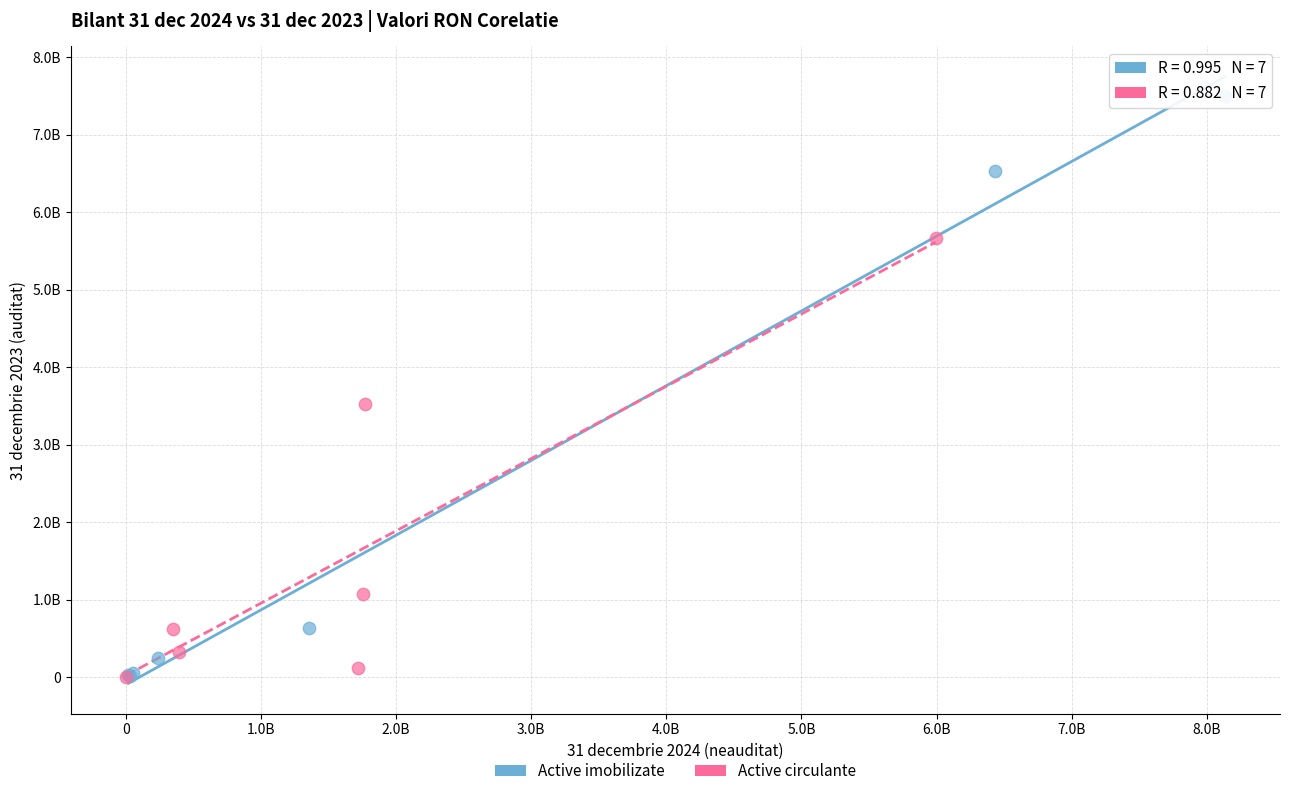

What are all the series names shown in the legend?

Active imobilizate, Active circulante